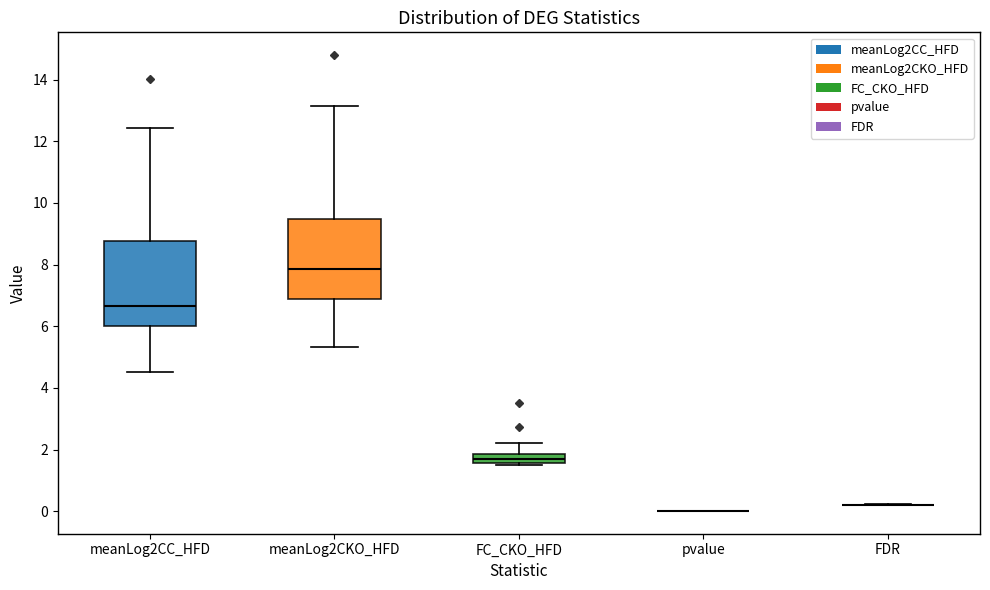

Reading left to right, transcribe this box plot: for each box, give where its median line is, the range the box spans, and where its two whiskers end, as read against the y-axis. The values are not printed on the chart, so give them approximately, as read against the axis.

meanLog2CC_HFD: median 6.6, box 6.0 to 8.8, whiskers 4.6 to 12.4
meanLog2CKO_HFD: median 7.8, box 6.8 to 9.4, whiskers 5.4 to 13.2
FC_CKO_HFD: median 1.6 (inside the box), box 1.6 to 1.8, whiskers 1.6 to 2.2
pvalue: box collapsed to a line at 0.0, whiskers 0.0 to 0.0
FDR: box collapsed to a line at 0.2, whiskers 0.2 to 0.2